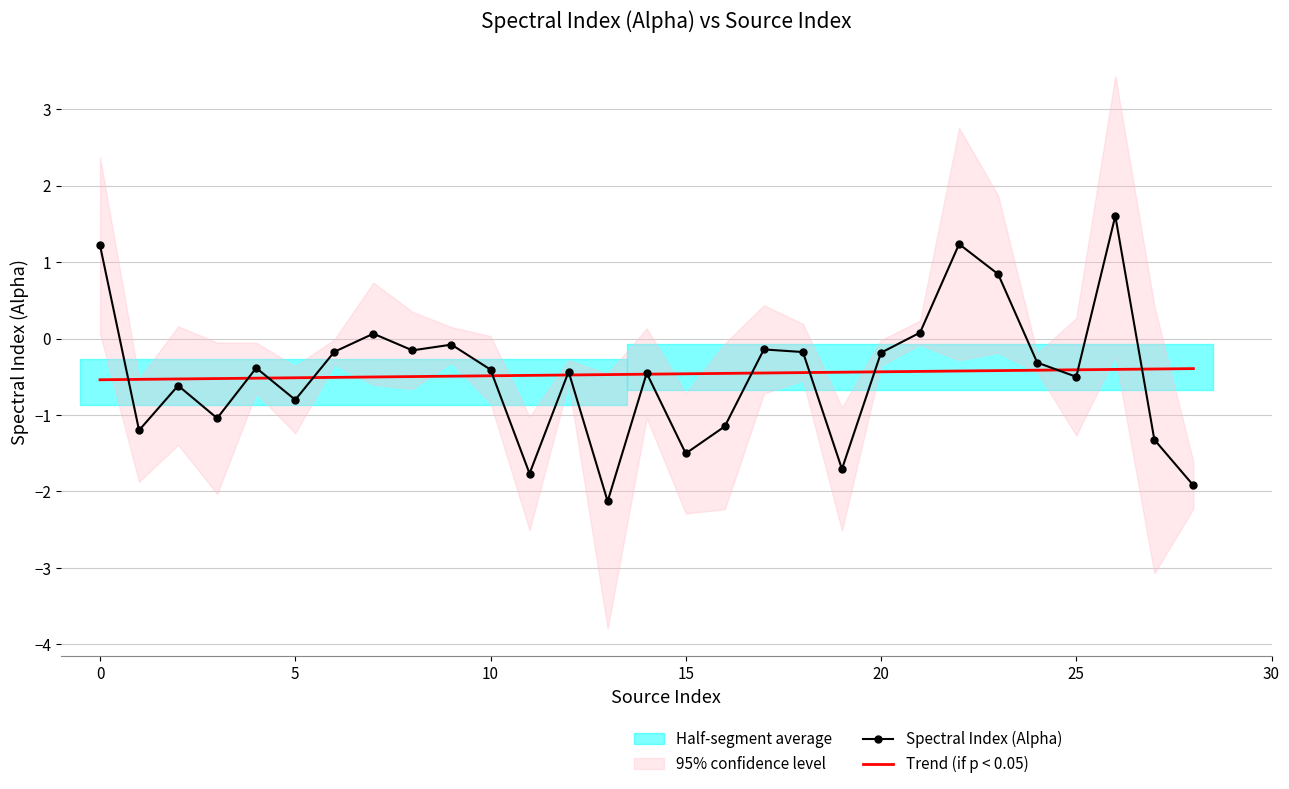

True or false: Trend (if p < 0.05) has a value of -0.8 at 15.

False